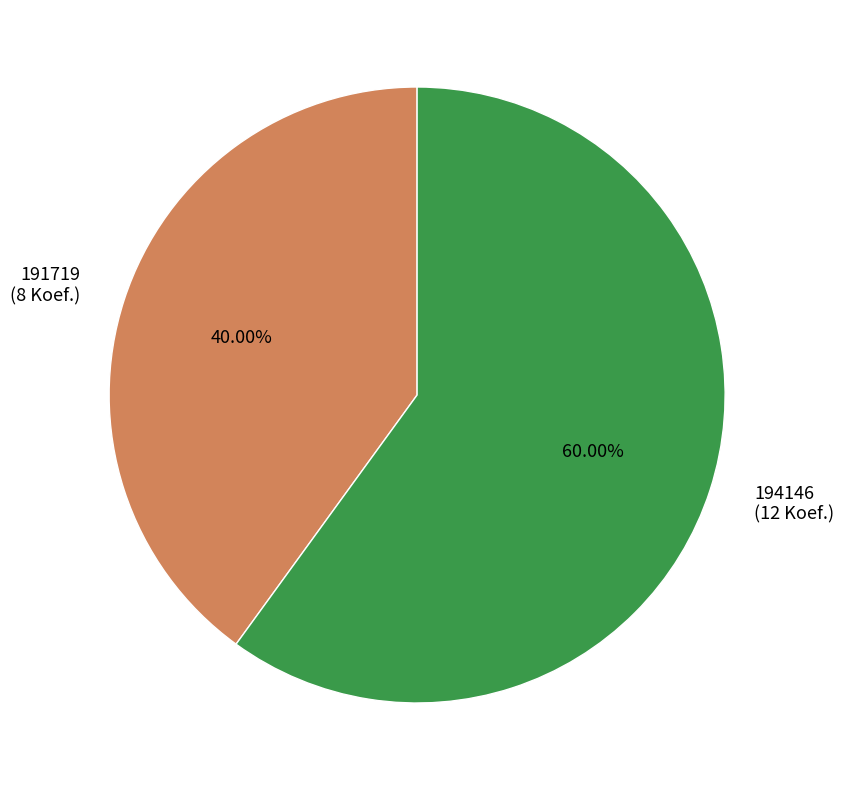

Is it true that 194146 is 60% of the pie?

True